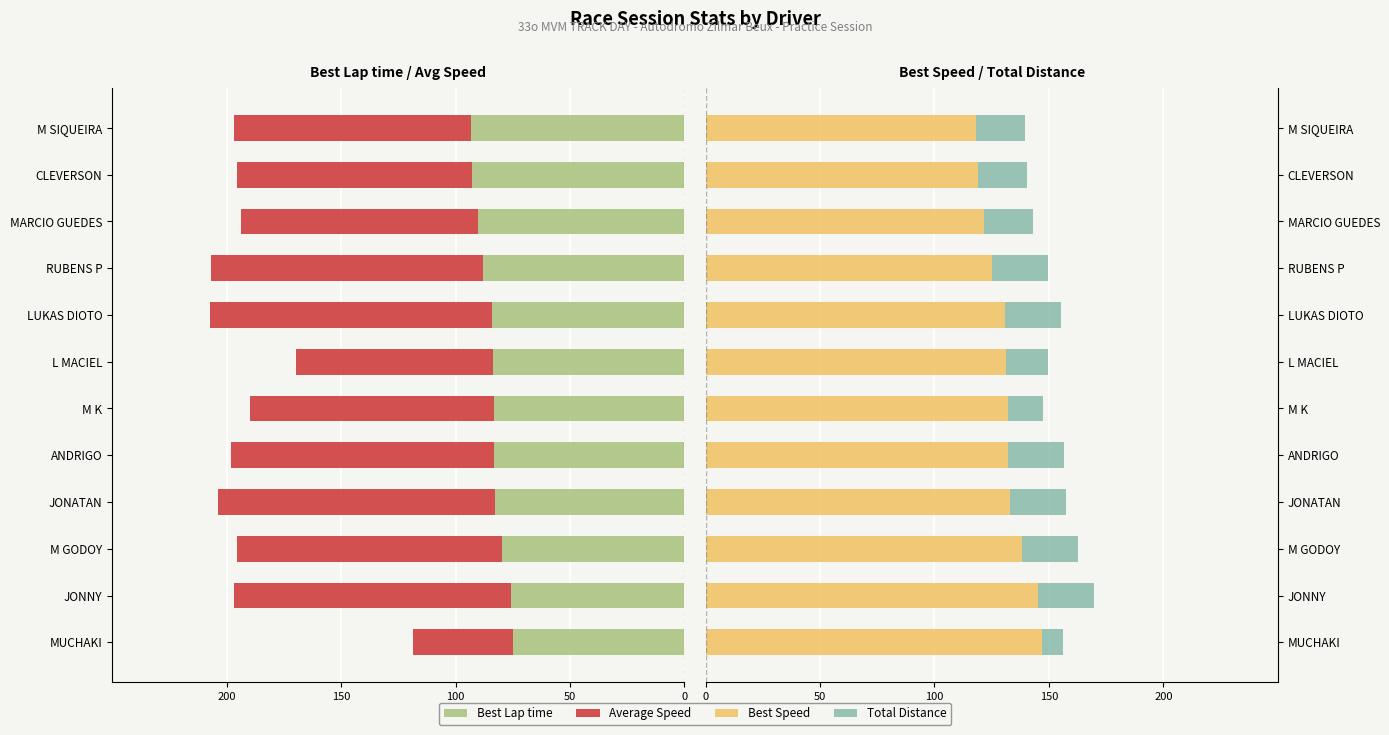

Which has a higher value, MARCIO GUEDES or M GODOY?

M GODOY